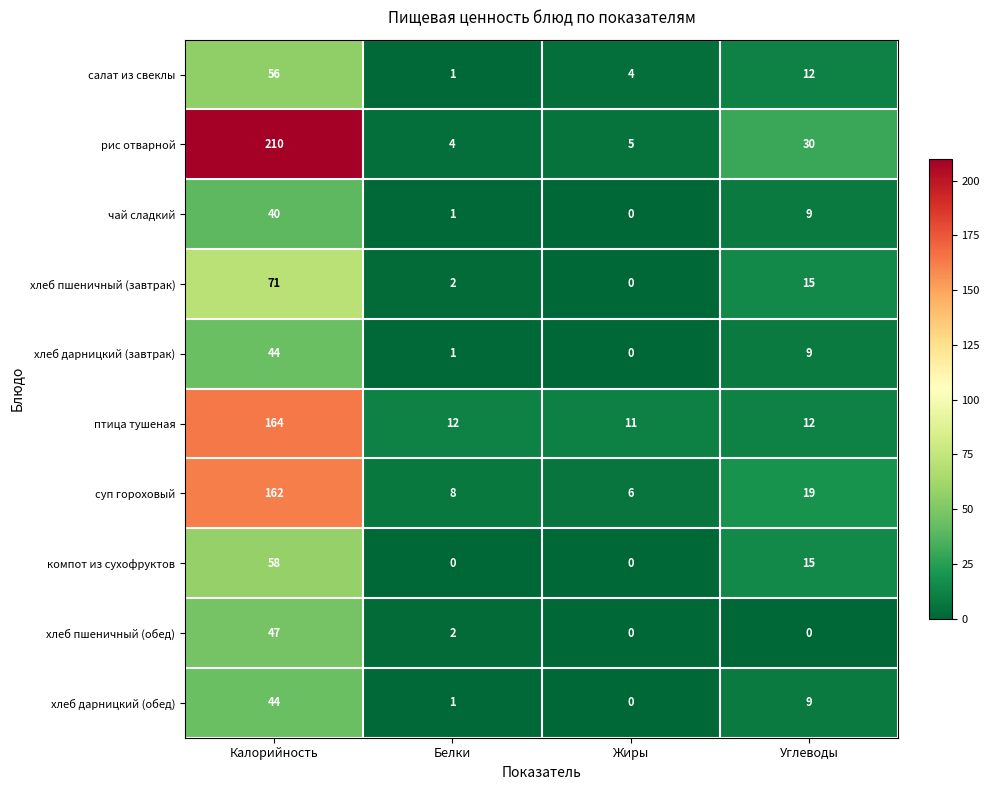

At which category is the sum across all series the highest?

Калорийность